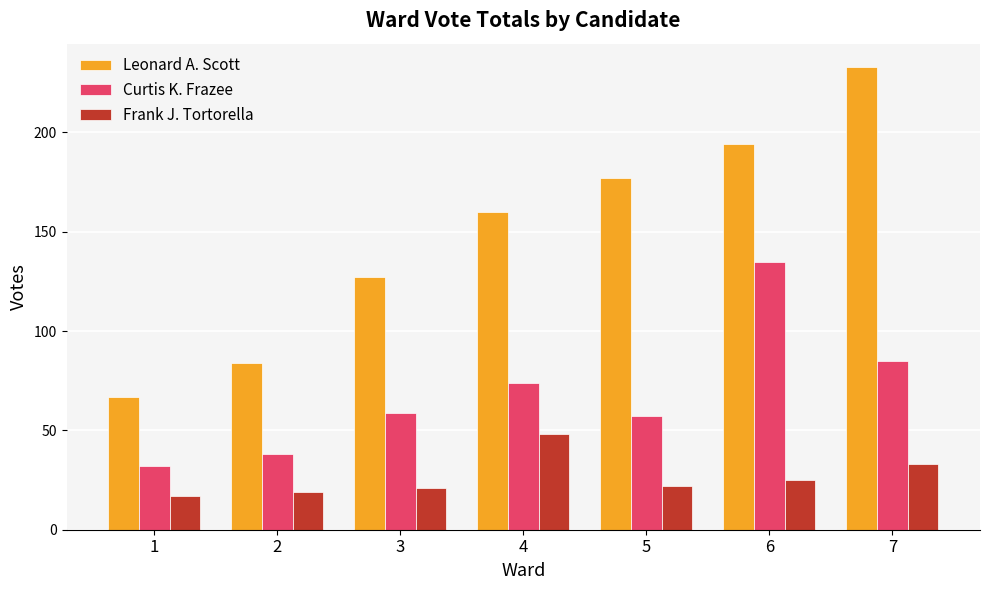

Reading right to left, transcribe all the data shown in this chart.

Leonard A. Scott: 233	194	177	160	127	84	67
Curtis K. Frazee: 85	135	57	74	59	38	32
Frank J. Tortorella: 33	25	22	48	21	19	17